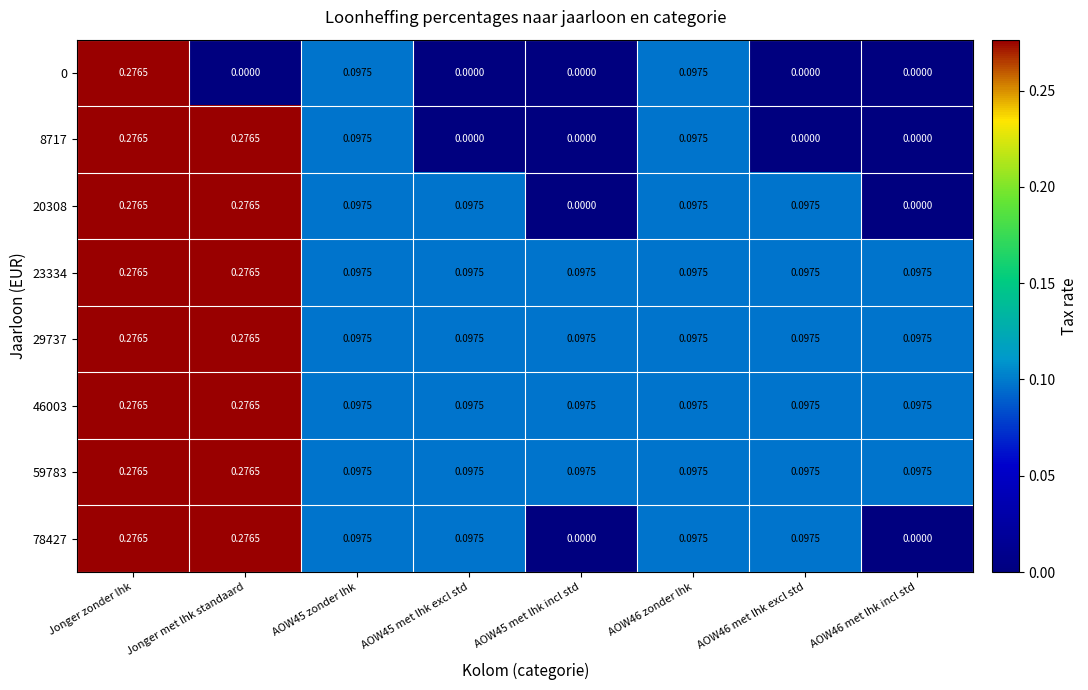

Which category has the highest value in the 0 series?

Jonger zonder lhk